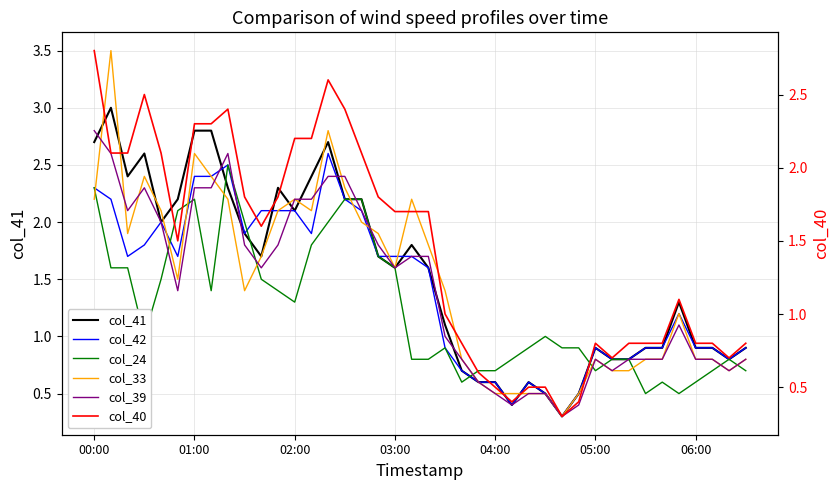

Where does the col_33 series first go above 1?

00:00